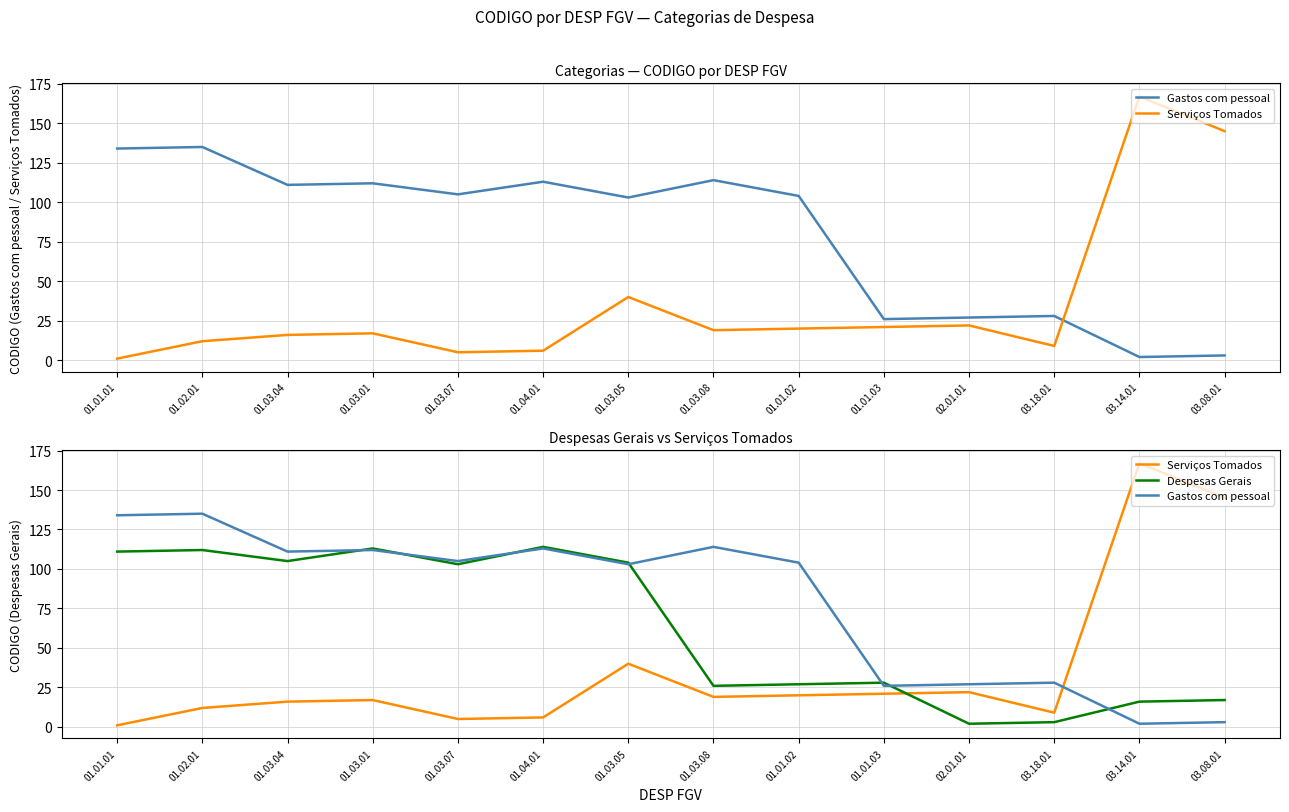

What is the sum of all Despesas Gerais values?

881